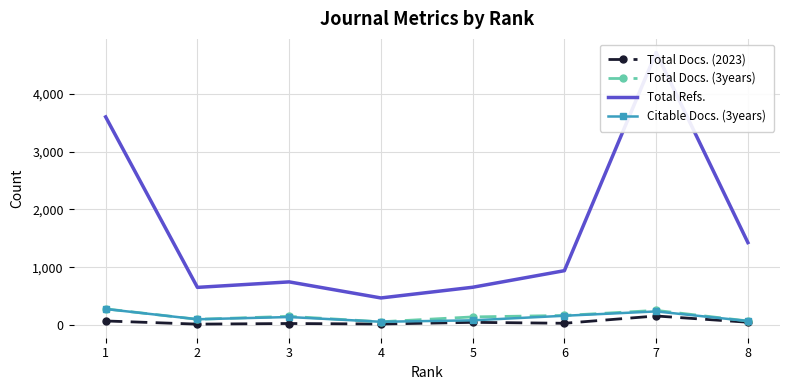

True or false: Total Docs. (2023) and Total Refs. cross at least once.

False